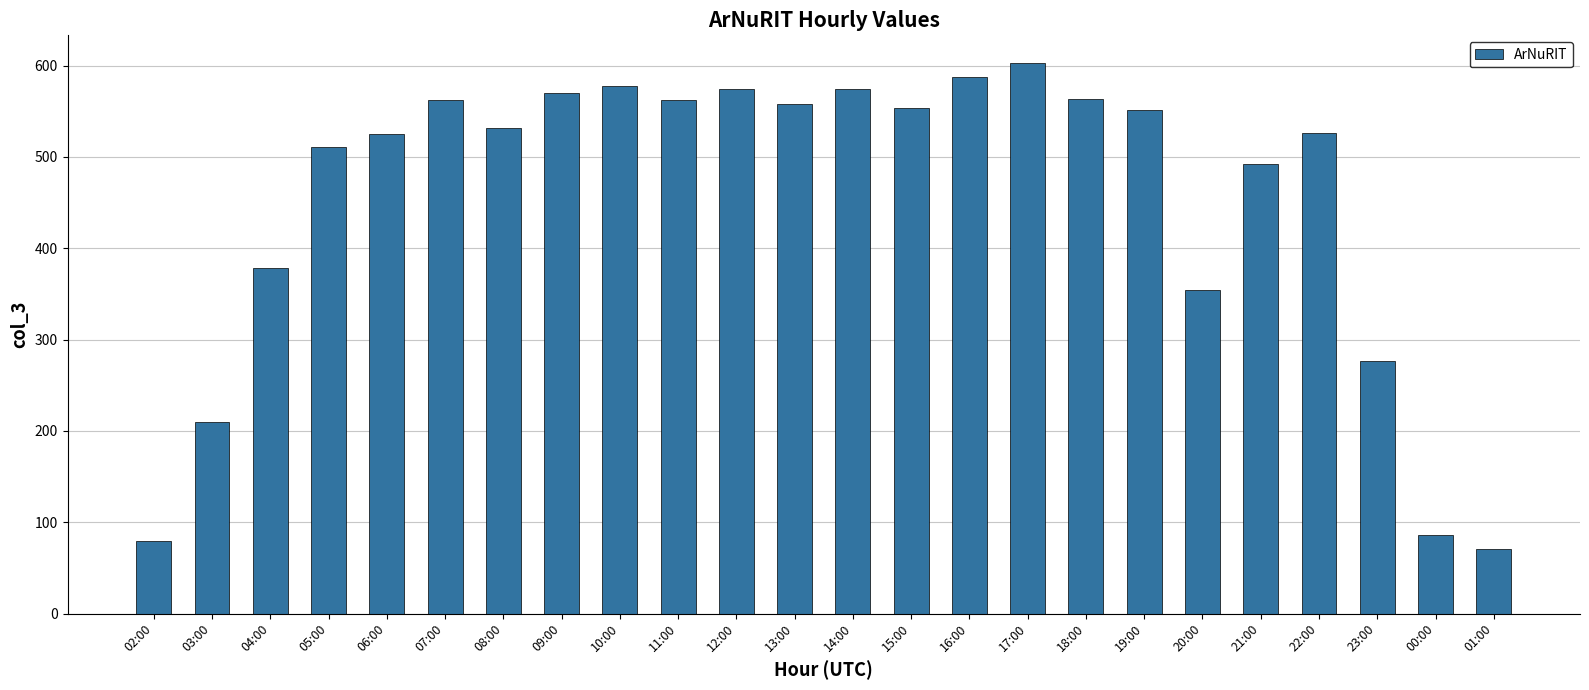

At which label does the data first exceed 551?

07:00